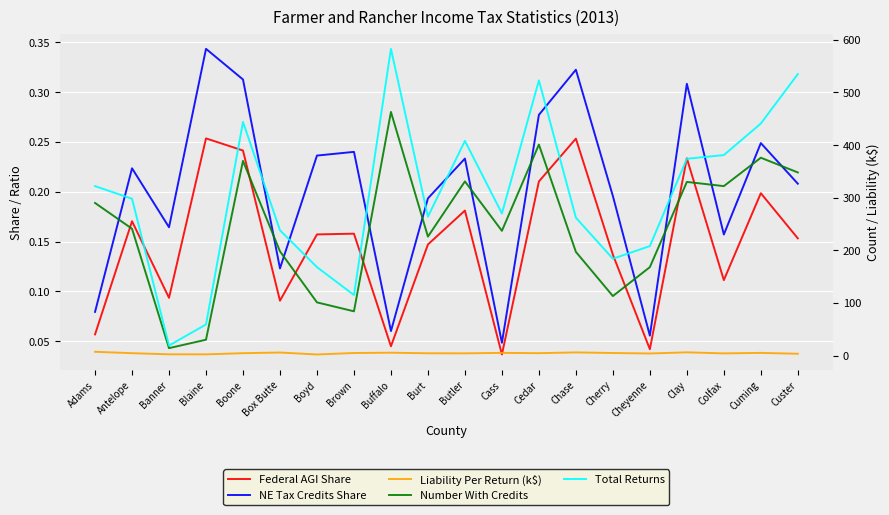

Reading left to right, extract all data points from this chart.

Federal AGI Share: 0.1	0.2	0.1	0.3	0.2	0.1	0.2	0.2	0.0	0.1	0.2	0.0	0.2	0.3	0.1	0.0	0.2	0.1	0.2	0.2
NE Tax Credits Share: 0.1	0.2	0.2	0.3	0.3	0.1	0.2	0.2	0.1	0.2	0.2	0.0	0.3	0.3	0.2	0.1	0.3	0.2	0.2	0.2
Liability Per Return (k$): 7.1	4.4	2.3	2.2	4.4	5.7	2.0	4.8	5.3	4.2	4.1	5.0	4.4	5.9	4.7	3.8	6.0	4.0	5.0	3.3
Number With Credits: 290.0	241.0	14.0	30.0	370.0	198.0	101.0	84.0	463.0	226.0	331.0	237.0	401.0	197.0	113.0	168.0	330.0	322.0	376.0	348.0
Total Returns: 322.0	298.0	19.0	59.0	444.0	238.0	168.0	115.0	583.0	264.0	408.0	270.0	523.0	262.0	184.0	208.0	374.0	381.0	441.0	535.0